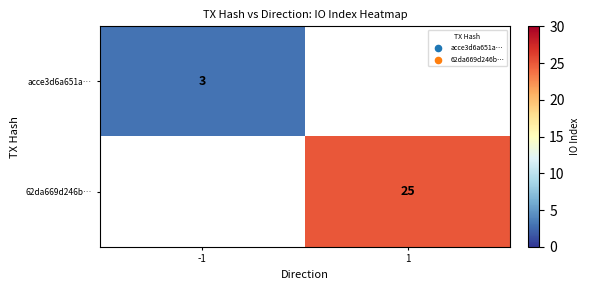

True or false: acce3d6a651a… has a value of 3 at -1.

True